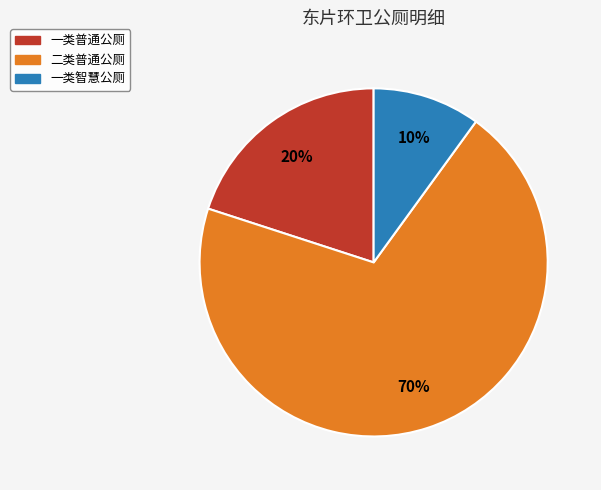

Does any single category account for the majority?

Yes